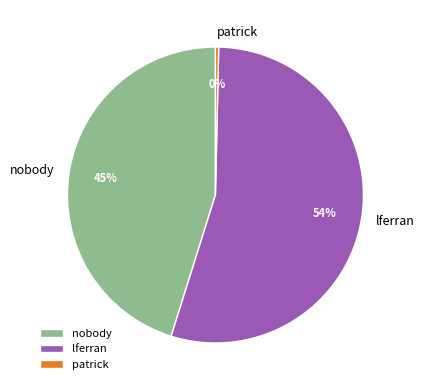

The nobody slice represents 45% of the pie. True or false?

True